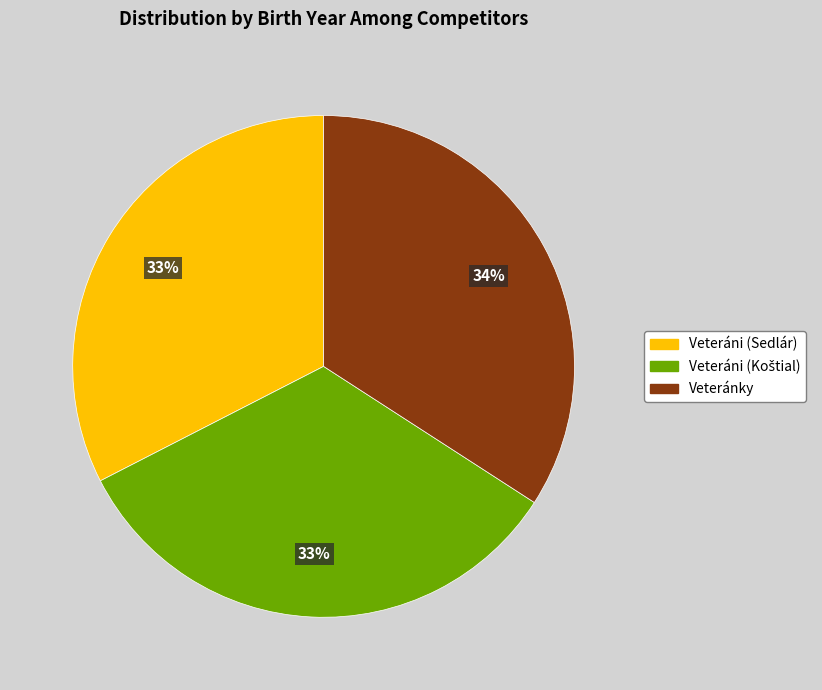

What is the largest slice in the pie chart?

Veteránky